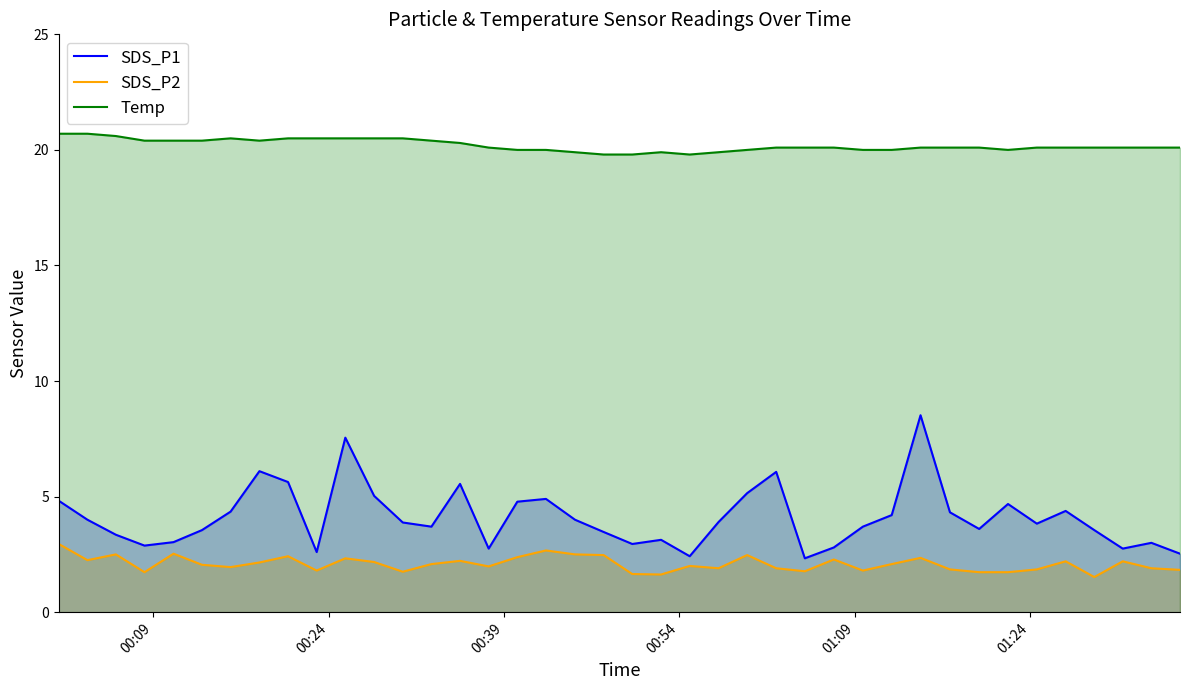

What is the difference between the maximum and minimum values in the SDS_P1 series?

6.2